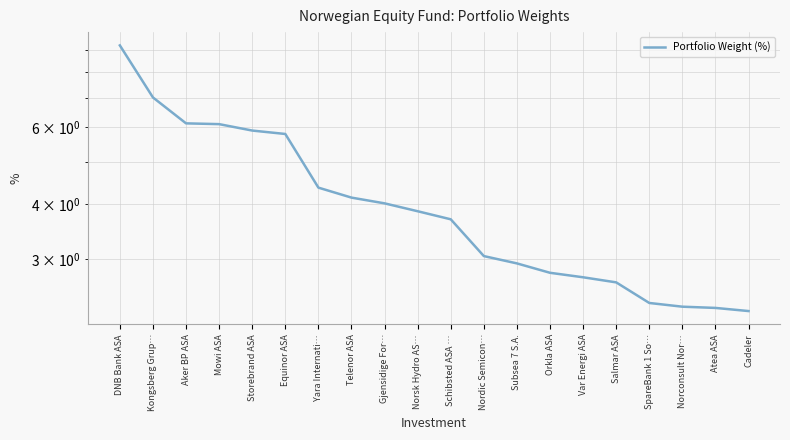

Approximately how many times larger is the value at Yara Internati… compared to Atea ASA?

1.9